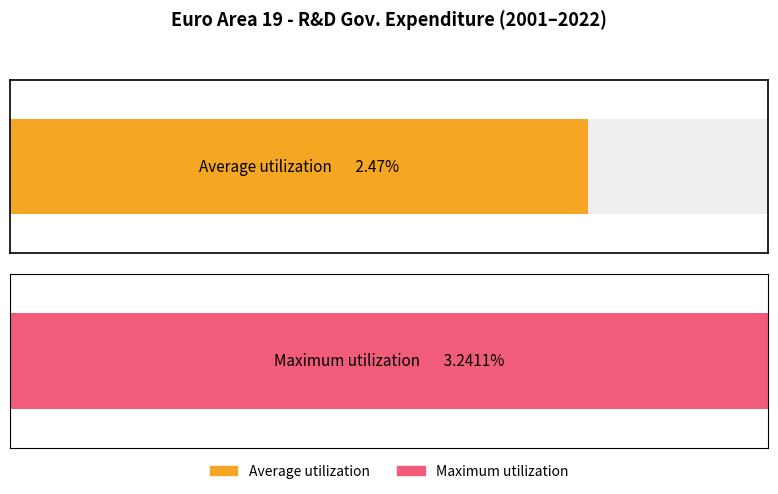

Does the chart contain stacked bars?

No